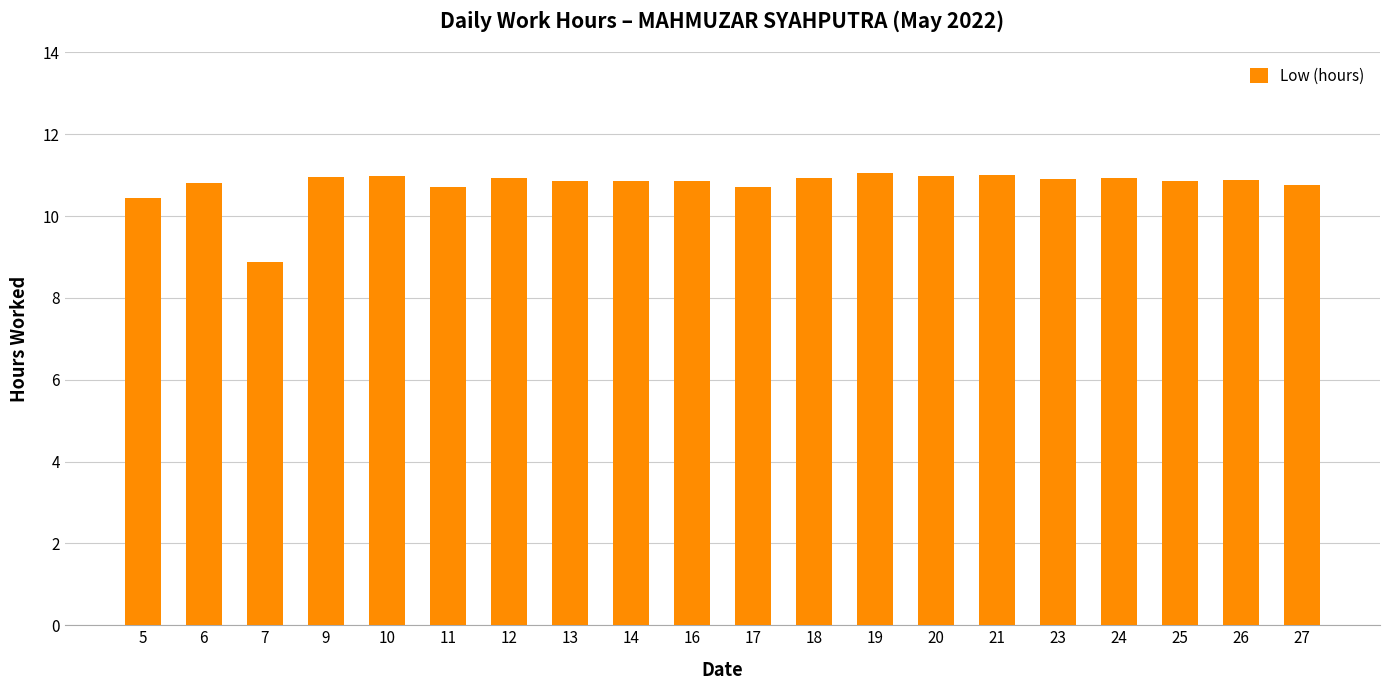

What is the minimum value shown in the chart?

8.9